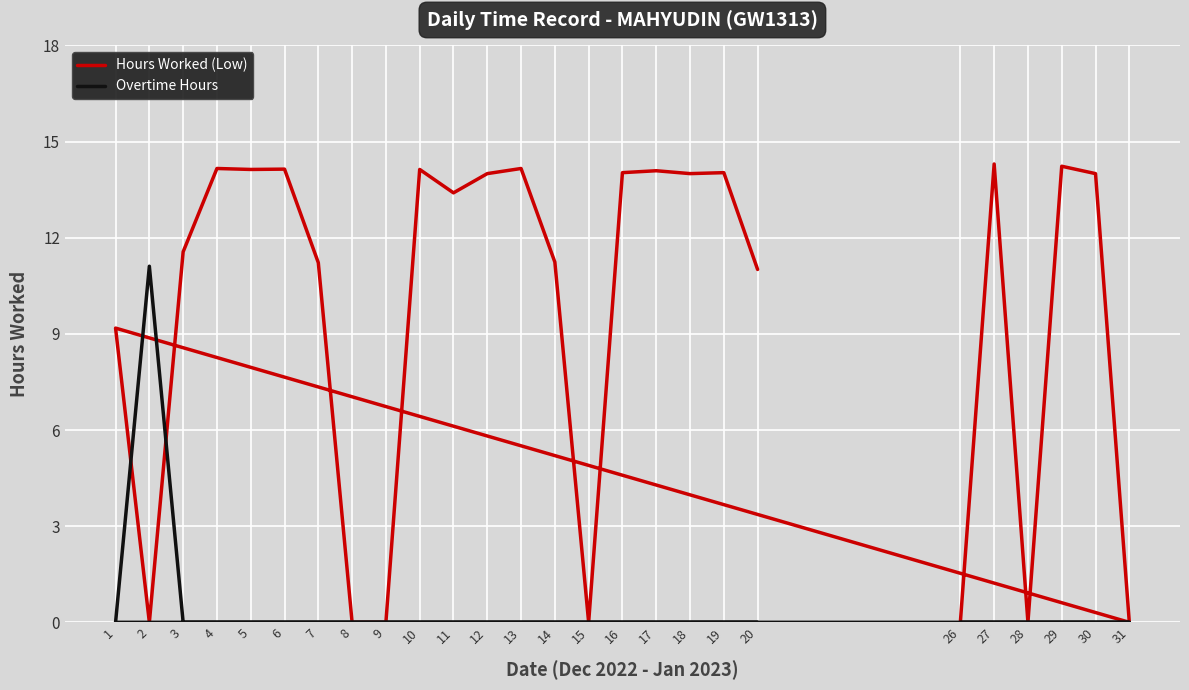

Which series has the widest spread of values?

Hours Worked (Low)